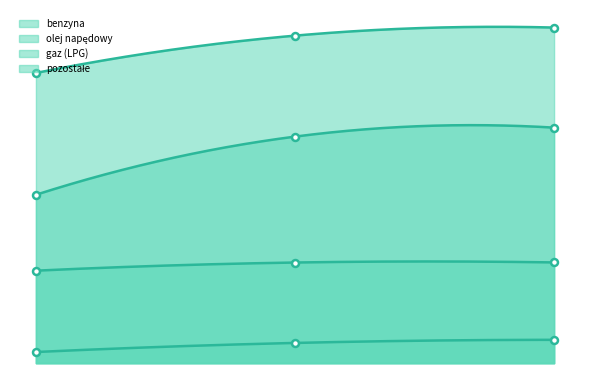

Reading right to left, what are all the values shown in this chart?

benzyna: 375631	366572	324810
olej napędowy: 263611	253570	188491
gaz (LPG): 112762	112656	103523
pozostałe: 26144	22658	12499